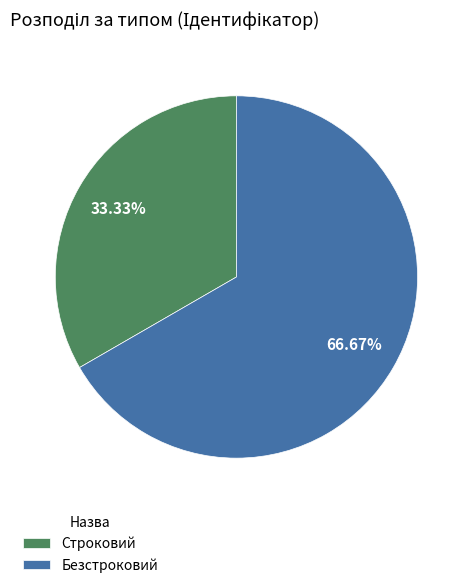

To the nearest percent, what portion does Строковий represent?

33%